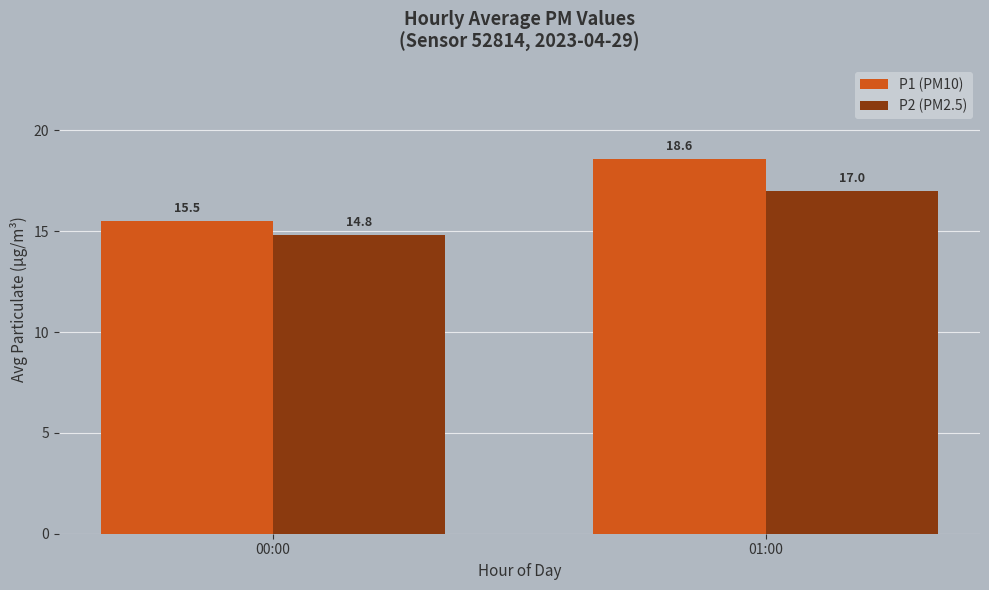

Rank the categories by P1 (PM10) value from highest to lowest.

01:00, 00:00